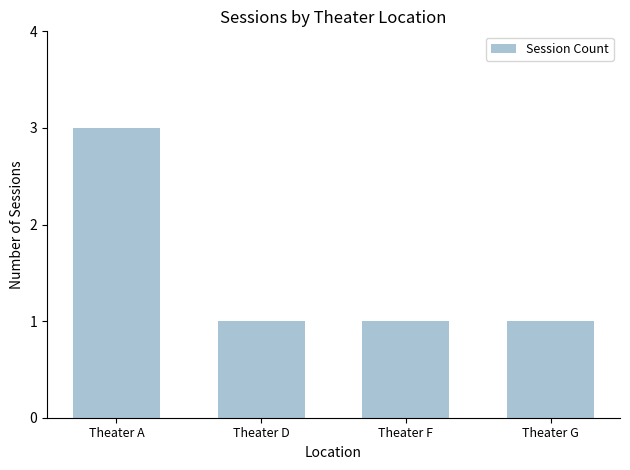

Reading right to left, extract all data points from this chart.

1	1	1	3